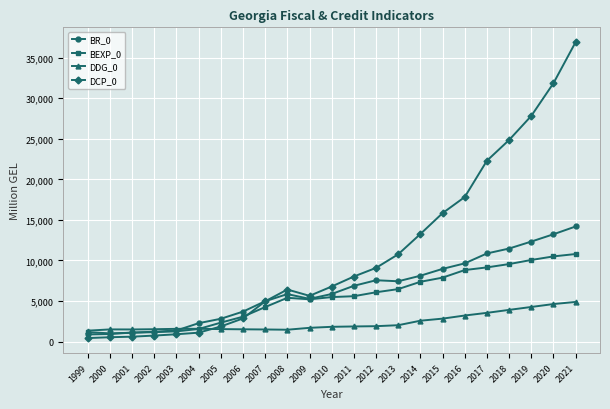

Which category has the highest value in the BR_0 series?

2021